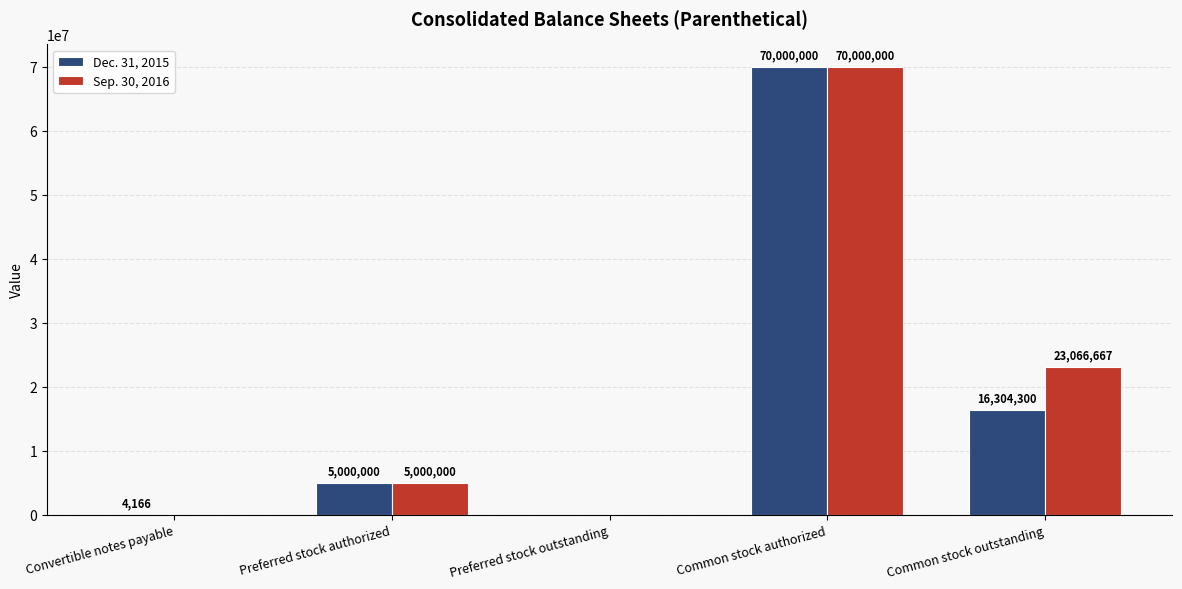

The Dec. 31, 2015 series shows 5000000 at Preferred stock authorized. True or false?

True